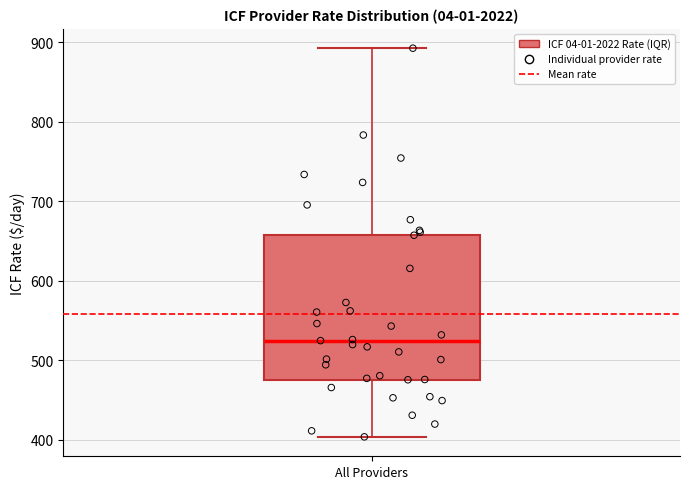

Read this box plot against the y-axis: the position of the median line, the range covered by the box, and the ends of both whiskers. The values are not printed on the chart, so give them approximately, as read against the axis.

median 520, box 480 to 660, whiskers 400 to 890